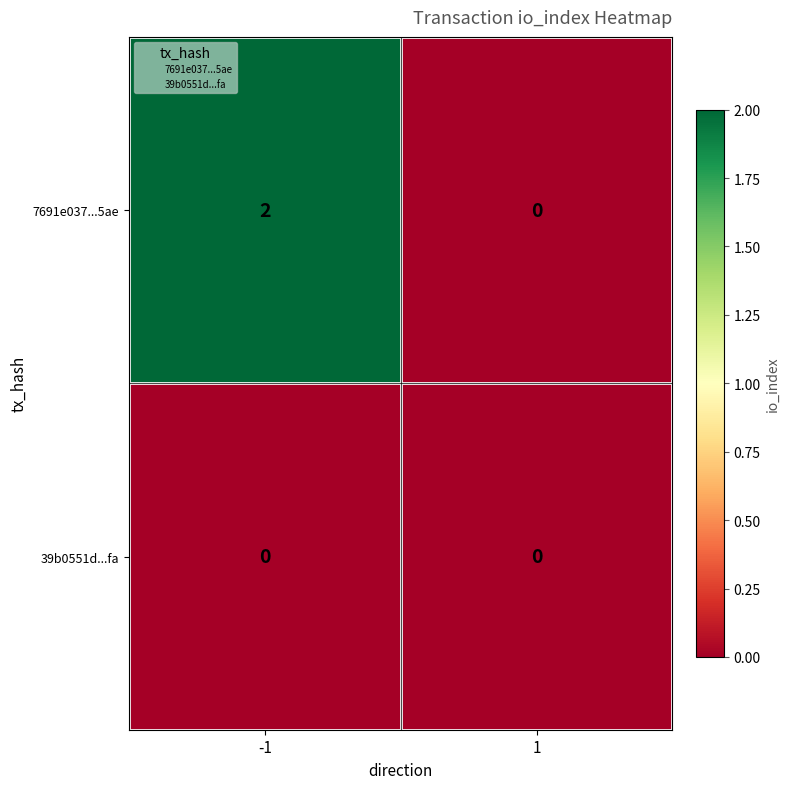

Which series has the largest total across all categories?

7691e037...5ae